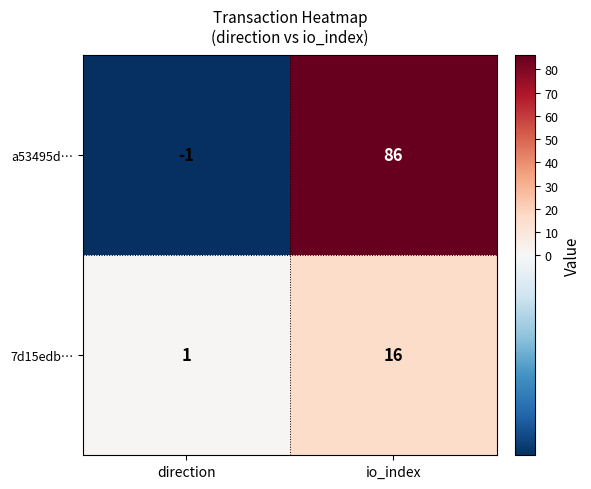

How many data points does each series have?

2